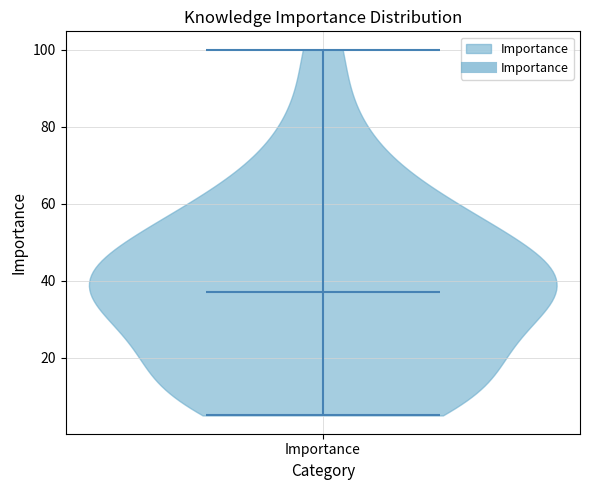

Read this violin plot against the y-axis: where its median line is, and the lowest and highest points the violin reaches. The values are not printed on the chart, so give them approximately, as read against the axis.

median line 38, lowest point 6, highest point 100